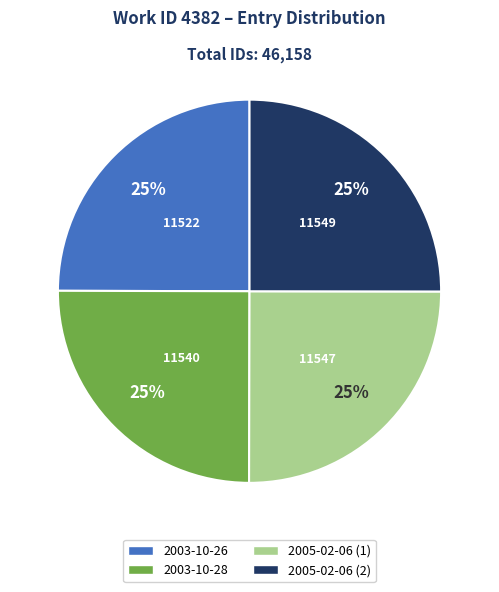

What percentage is the 2003-10-26 slice, to the nearest percent?

25%